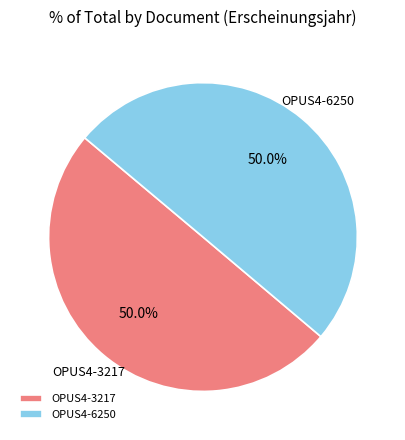

What is the ratio of the value at OPUS4-6250 to the value at OPUS4-3217?

1.0